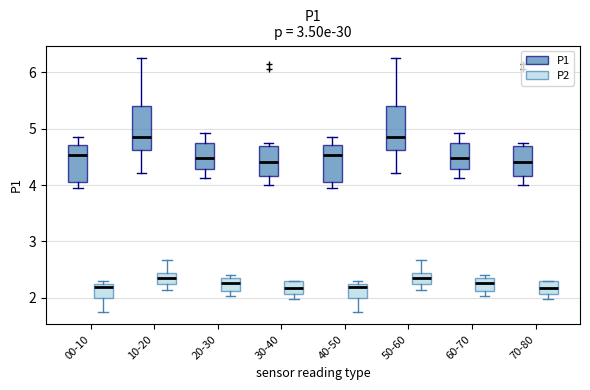

Reading left to right, transcribe this box plot: for each box, give where its median line is, the range the box spans, and where its two whiskers end, as read against the y-axis. The values are not printed on the chart, so give them approximately, as read against the axis.

00-10 (P1): median 4.5, box 4.1 to 4.7, whiskers 4.0 to 4.9
00-10 (P2): median 2.2 (just below the box's upper edge), box 2.0 to 2.2, whiskers 1.8 to 2.3
10-20 (P1): median 4.9, box 4.6 to 5.4, whiskers 4.2 to 6.3
10-20 (P2): median 2.4 (inside the box), box 2.2 to 2.4, whiskers 2.1 to 2.7
20-30 (P1): median 4.5, box 4.3 to 4.7, whiskers 4.1 to 4.9
20-30 (P2): median 2.3, box 2.1 to 2.4, whiskers 2.0 to 2.4 (just above the box's upper edge)
30-40 (P1): median 4.4, box 4.2 to 4.7, whiskers 4.0 to 4.8
30-40 (P2): median 2.2, box 2.1 to 2.3, whiskers 2.0 to 2.3
40-50 (P1): median 4.5, box 4.1 to 4.7, whiskers 4.0 to 4.9
40-50 (P2): median 2.2 (just below the box's upper edge), box 2.0 to 2.2, whiskers 1.8 to 2.3
50-60 (P1): median 4.9, box 4.6 to 5.4, whiskers 4.2 to 6.3
50-60 (P2): median 2.4 (inside the box), box 2.2 to 2.4, whiskers 2.1 to 2.7
60-70 (P1): median 4.5, box 4.3 to 4.7, whiskers 4.1 to 4.9
60-70 (P2): median 2.3, box 2.1 to 2.4, whiskers 2.0 to 2.4 (just above the box's upper edge)
70-80 (P1): median 4.4, box 4.2 to 4.7, whiskers 4.0 to 4.8
70-80 (P2): median 2.2, box 2.1 to 2.3, whiskers 2.0 to 2.3